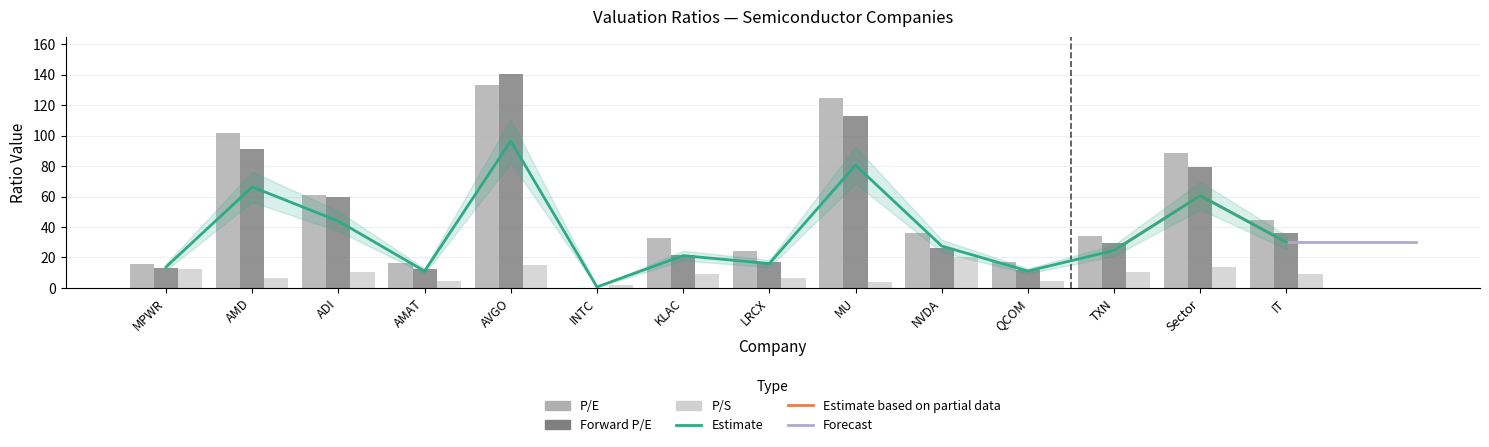

List the labels in order of Forward P/E value, largest first.

AVGO, MU, AMD, Sector, ADI, IT, TXN, NVDA, KLAC, LRCX, MPWR, AMAT, QCOM, INTC